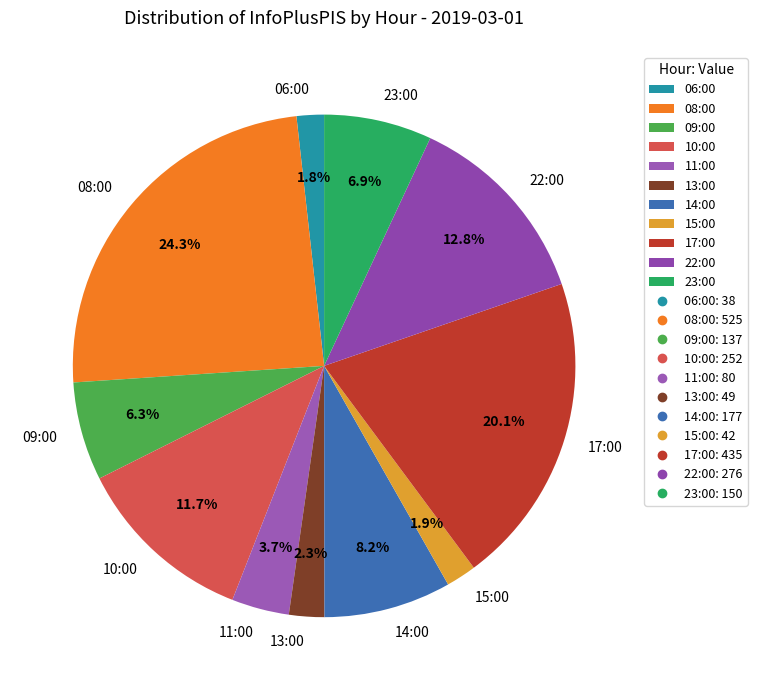

What portion of the pie excludes 13:00?

97.7%